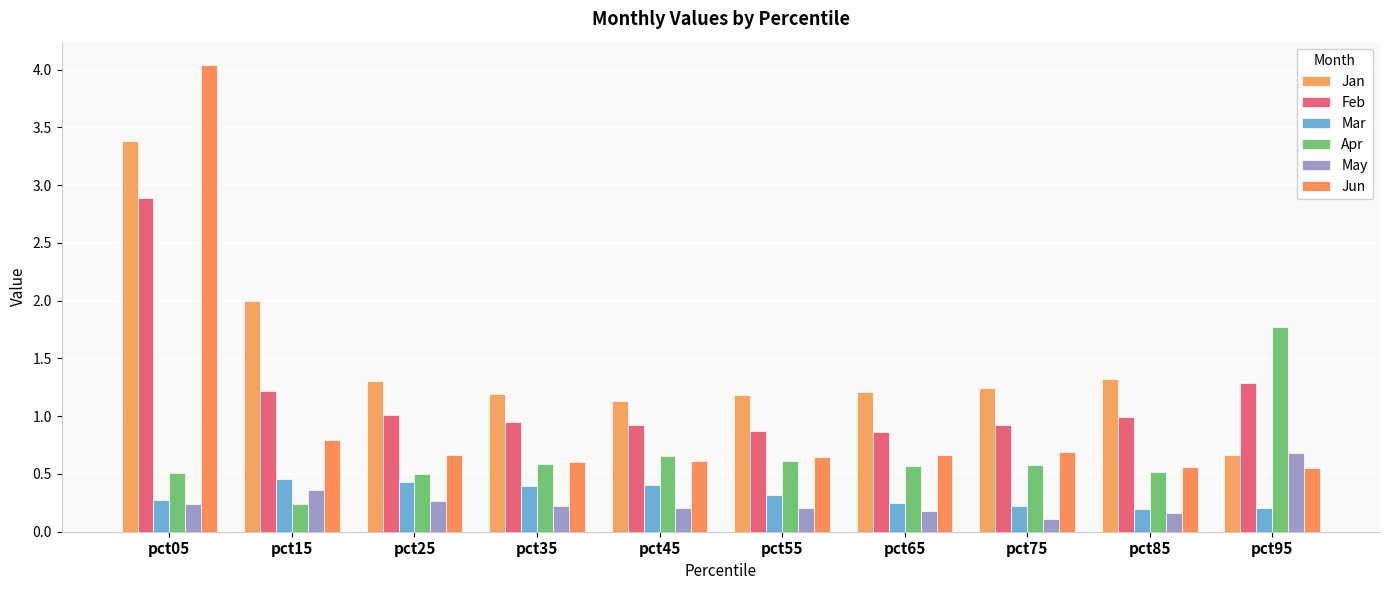

How many distinct data groups are displayed?

6